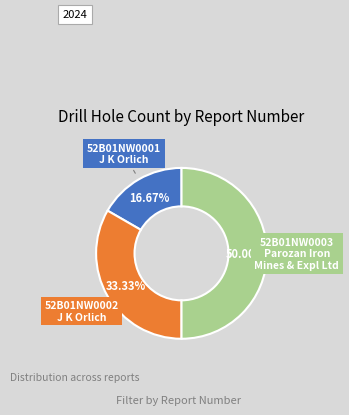

Which category has the biggest portion of the pie?

52B01NW0003 Parozan Iron Mines & Expl Ltd